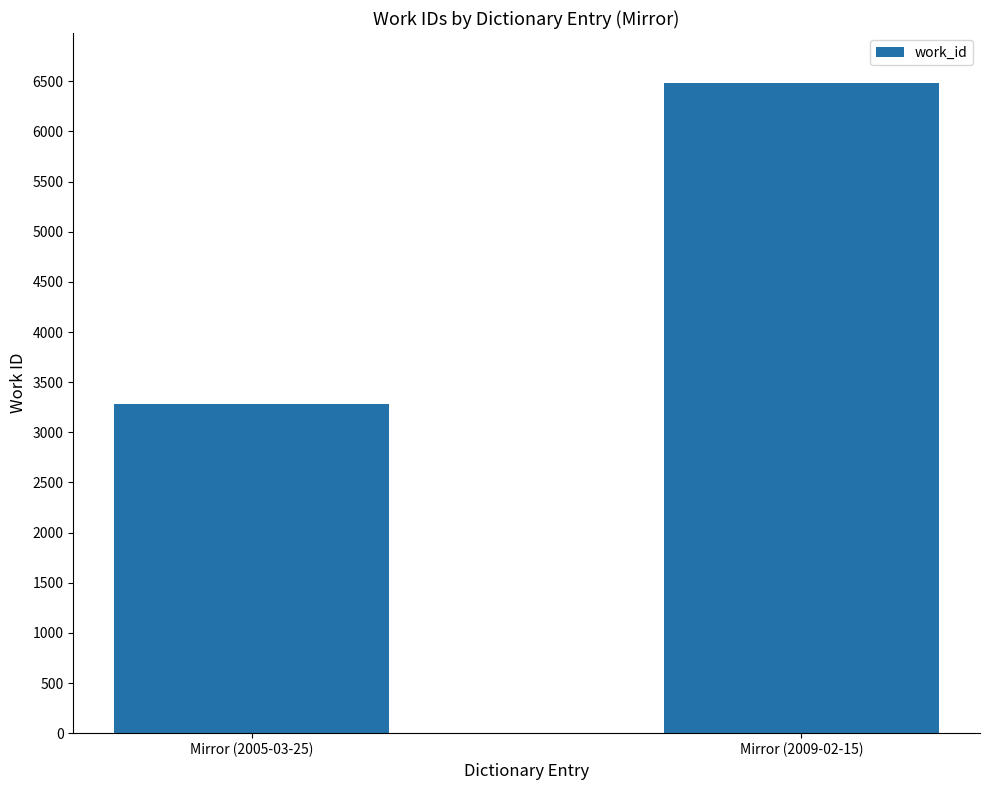

Read the value at Mirror (2009-02-15), to the nearest 100.

6500